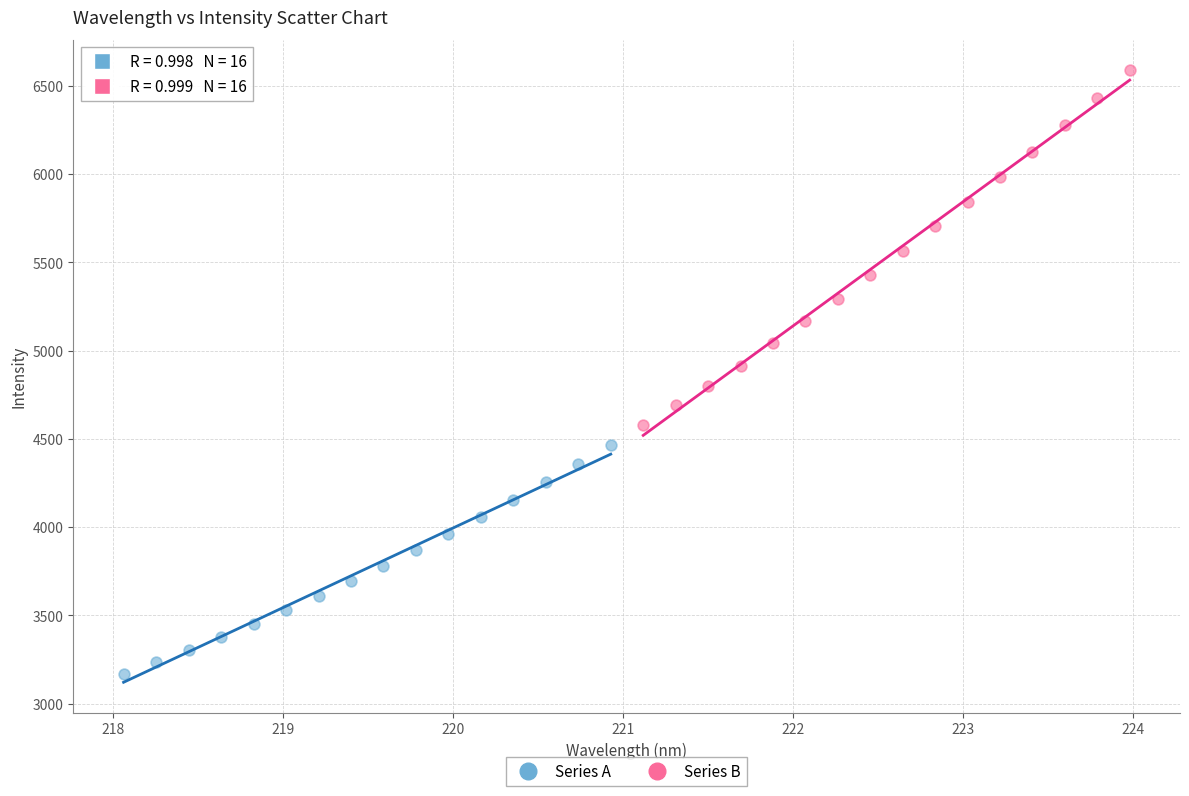

Which series contains the highest Y value?

Series B